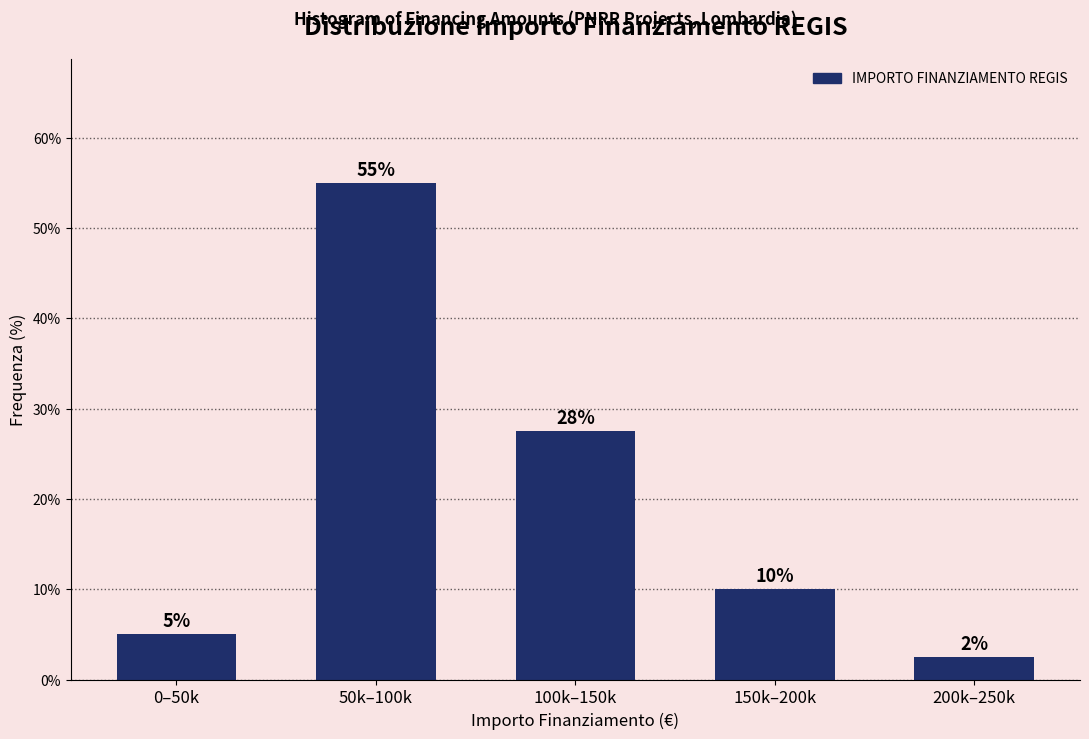

Which category has the lowest value across all series?

200k–250k